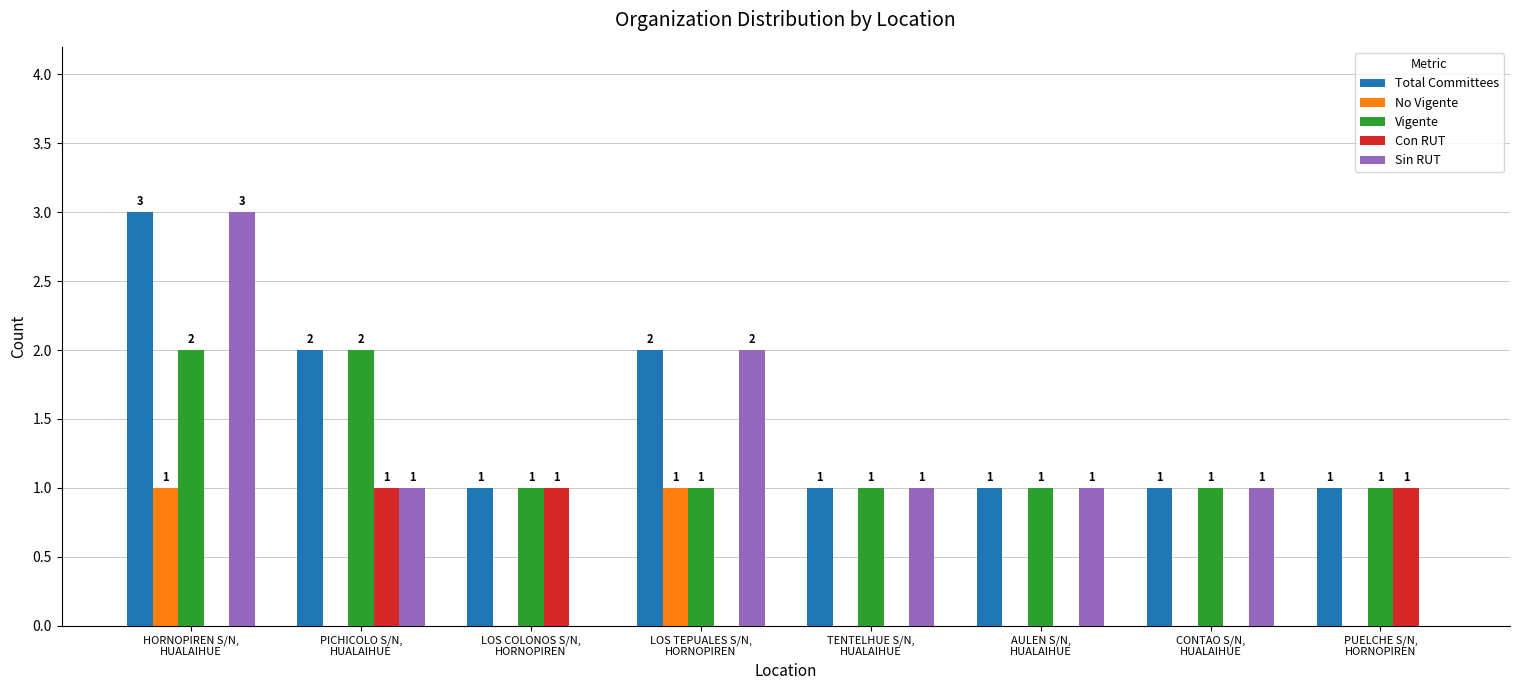

Which category has the highest value in the Total Committees series?

HORNOPIREN S/N,
HUALAIHUE